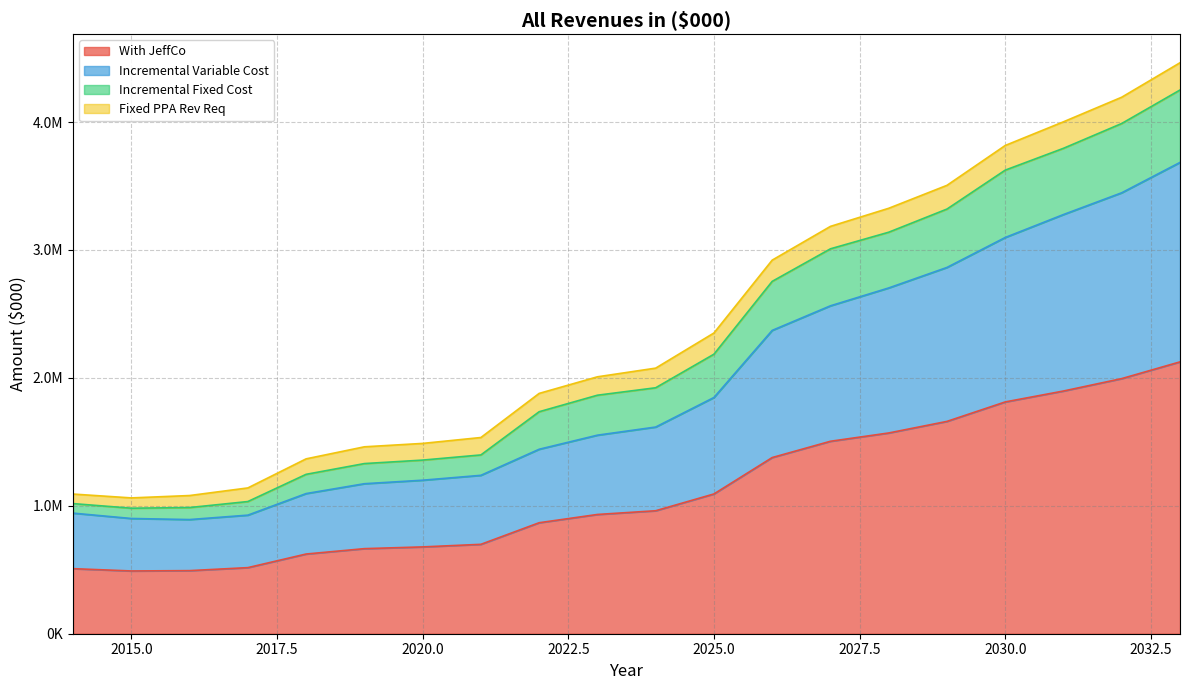

Reading left to right, transcribe all the data shown in this chart.

Load Forecast (MWh): 942650.6	900840.8	892453.4	926974.8	1095678.2	1172690.5	1200106.0	1238270.0	1442066.9	1552179.3	1615735.9	1846766.7	2371249.0	2563560.2	2703156.9	2863453.2	3097607.1	3277096.3	3447289.9	3684507.4
Incremental Fixed Cost: 1091806.7	1061801.6	1080297.2	1139790.9	1367072.5	1461236.1	1487801.9	1533931.0	1878724.5	2008483.7	2076303.3	2351017.1	2920652.1	3184527.4	3325991.7	3505407.5	3816957.1	4002162.3	4194405.6	4463711.3
Incremental Variable Cost: 1017228.6	981321.2	986375.3	1033382.8	1246133.0	1330176.7	1357381.5	1397724.7	1735442.4	1864627.1	1922798.7	2185286.6	2754556.3	3009095.1	3138837.0	3319867.4	3624226.8	3794906.1	3989004.7	4250574.2
Losses (MWh): 508614.3	490660.6	493187.6	516691.4	623066.5	665088.4	678690.7	698862.3	867721.2	932313.5	961399.4	1092643.3	1377278.2	1504547.6	1569418.5	1659933.7	1812113.4	1897453.1	1994502.3	2125287.1